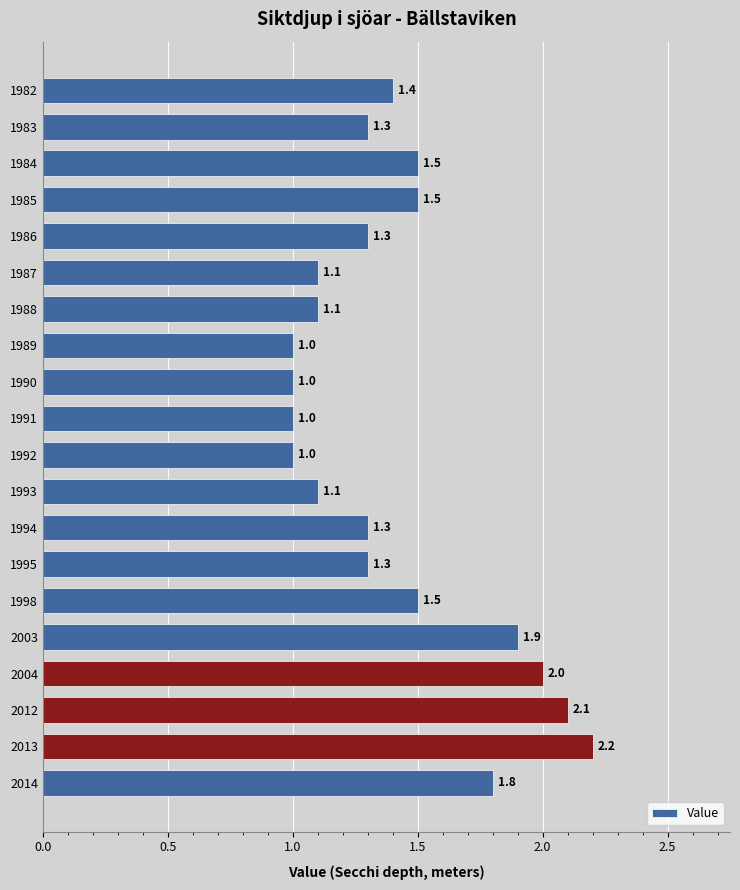

Reading bottom to top, extract all data points from this chart.

1.8	2.2	2.1	2.0	1.9	1.5	1.3	1.3	1.1	1.0	1.0	1.0	1.0	1.1	1.1	1.3	1.5	1.5	1.3	1.4